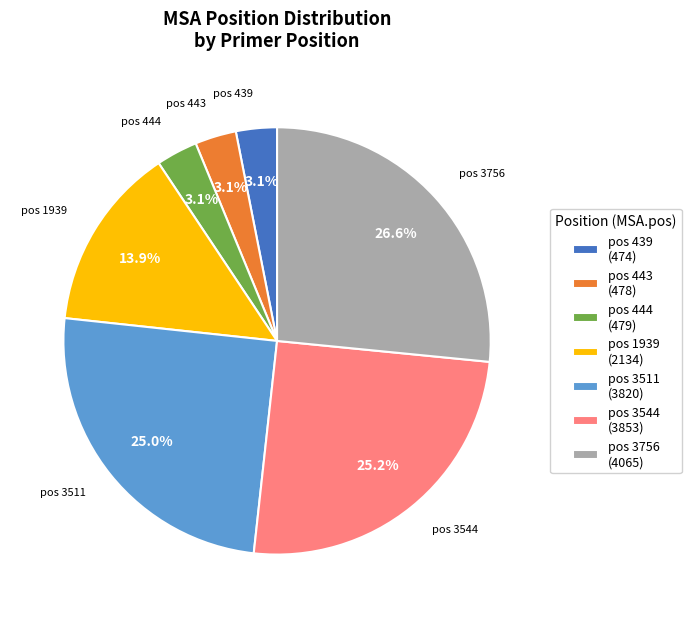

Do pos 444 (479) and pos 443 (478) together represent more than half of the pie?

No